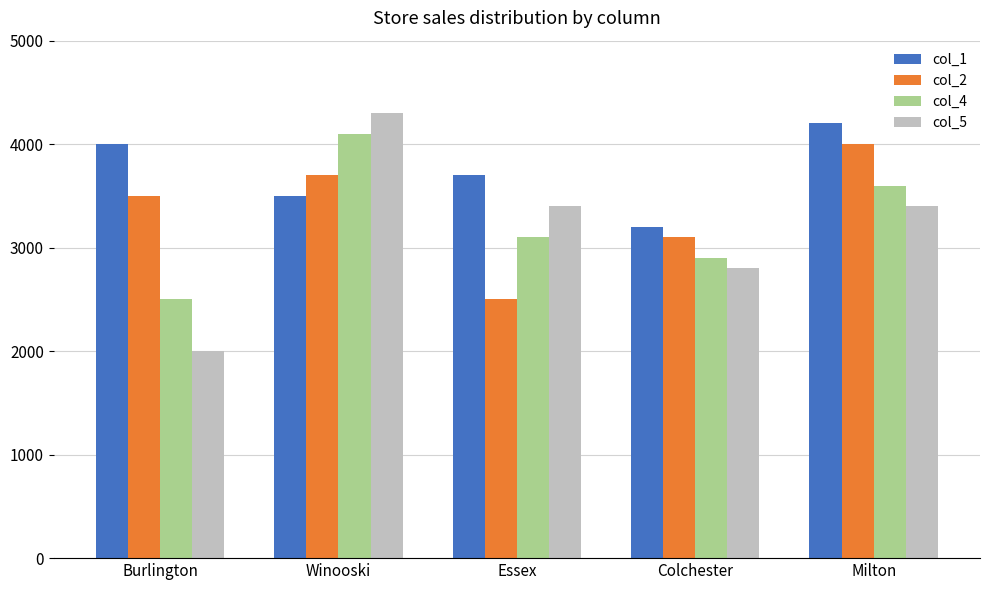

Reading left to right, transcribe all the data shown in this chart.

col_1: Burlington=4000	Winooski=3500	Essex=3700	Colchester=3200	Milton=4200
col_2: Burlington=3500	Winooski=3700	Essex=2500	Colchester=3100	Milton=4000
col_4: Burlington=2500	Winooski=4100	Essex=3100	Colchester=2900	Milton=3600
col_5: Burlington=2000	Winooski=4300	Essex=3400	Colchester=2800	Milton=3400